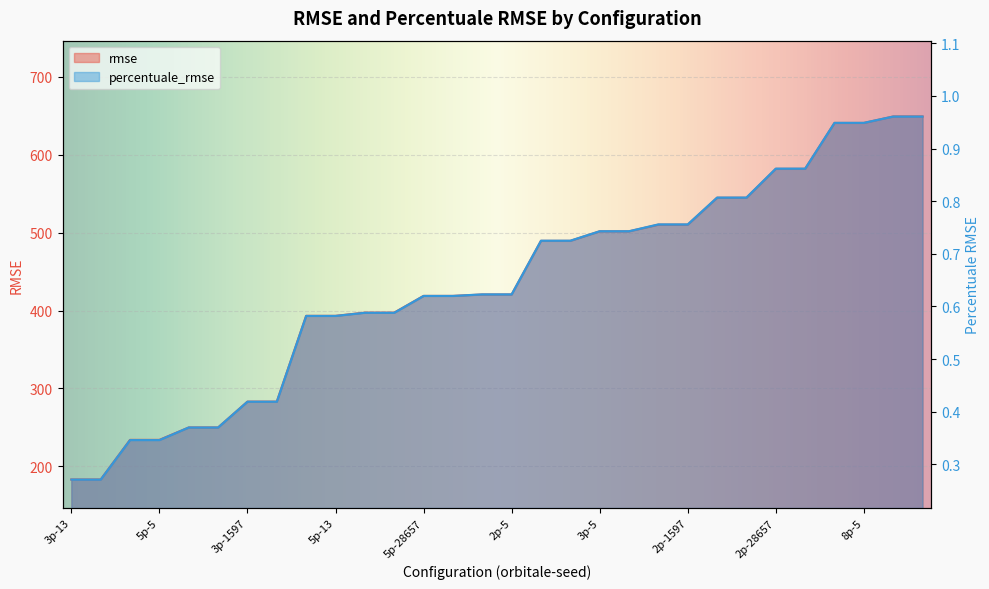

What is the minimum value for rmse?

182.9